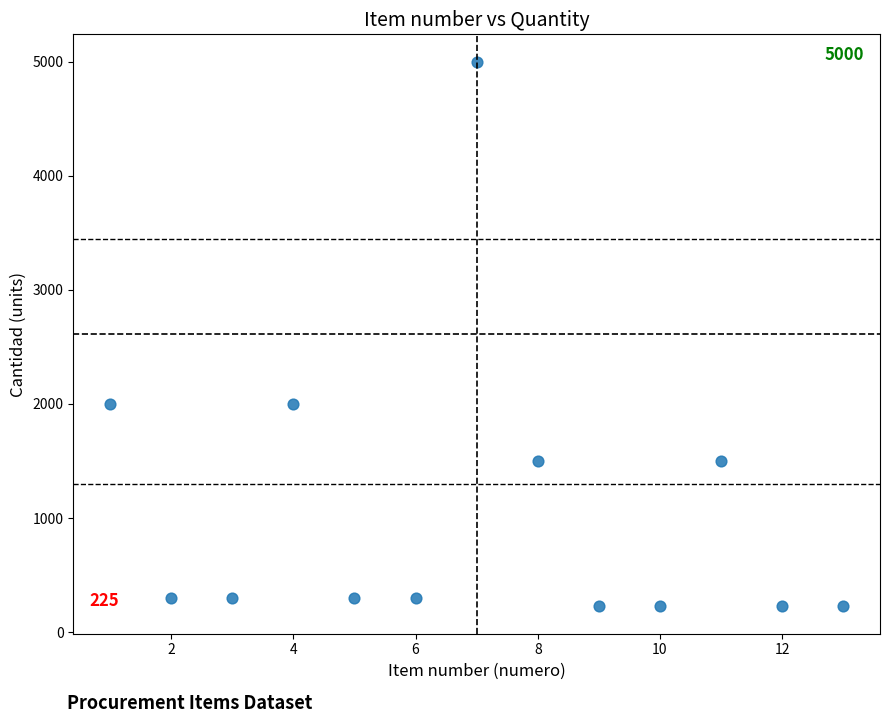

What is the range of Y values (max minus min)?

4775